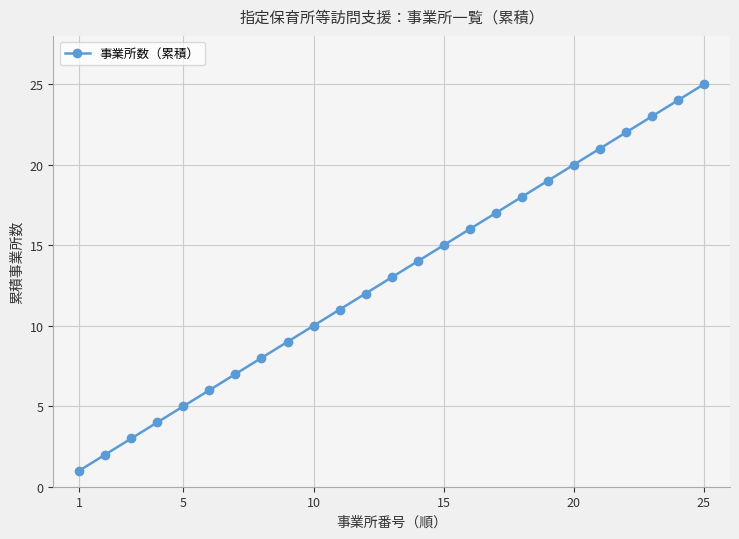

What is the maximum value shown in the chart?

25